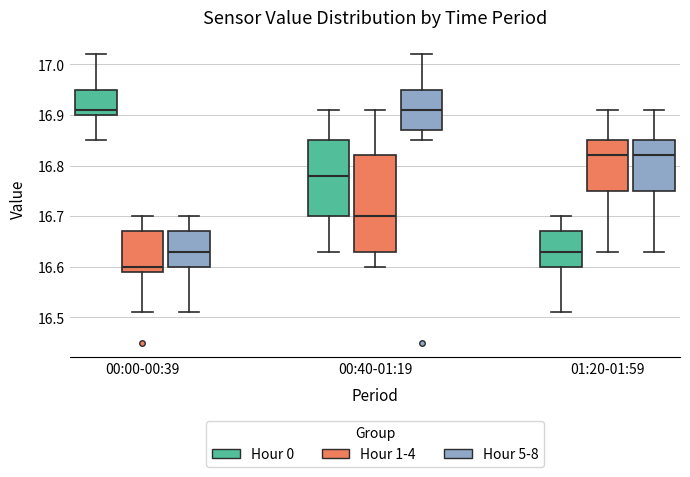

Reading left to right, transcribe this box plot: for each box, give where its median line is, the range the box spans, and where its two whiskers end, as read against the y-axis. The values are not printed on the chart, so give them approximately, as read against the axis.

00:00-00:39 (Hour 0): median 16.91, box 16.90 to 16.95, whiskers 16.85 to 17.02
00:00-00:39 (Hour 1-4): median 16.60, box 16.59 to 16.67, whiskers 16.51 to 16.70
00:00-00:39 (Hour 5-8): median 16.63, box 16.60 to 16.67, whiskers 16.51 to 16.70
00:40-01:19 (Hour 0): median 16.78, box 16.70 to 16.85, whiskers 16.63 to 16.91
00:40-01:19 (Hour 1-4): median 16.70, box 16.63 to 16.82, whiskers 16.60 to 16.91
00:40-01:19 (Hour 5-8): median 16.91, box 16.87 to 16.95, whiskers 16.85 to 17.02
01:20-01:59 (Hour 0): median 16.63, box 16.60 to 16.67, whiskers 16.51 to 16.70
01:20-01:59 (Hour 1-4): median 16.82, box 16.75 to 16.85, whiskers 16.63 to 16.91
01:20-01:59 (Hour 5-8): median 16.82, box 16.75 to 16.85, whiskers 16.63 to 16.91